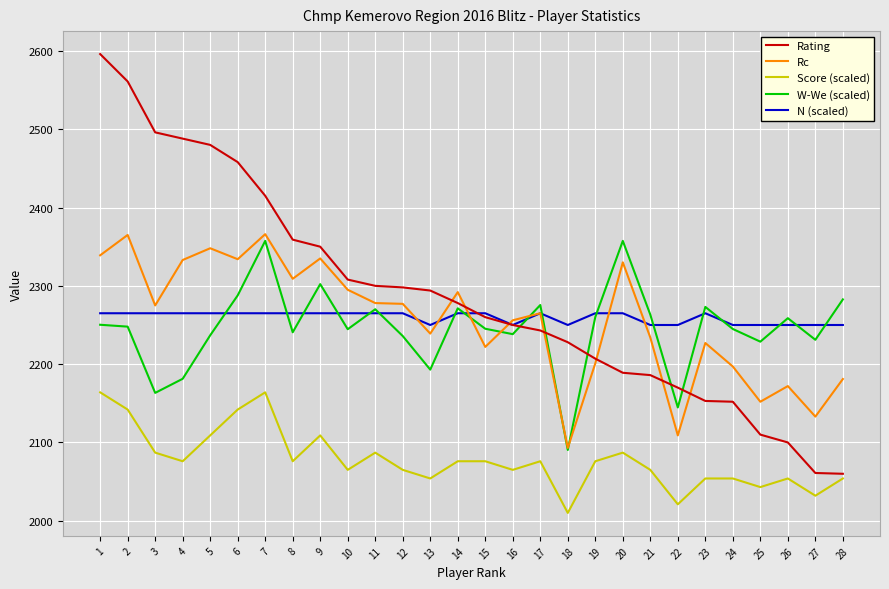

What is the sum of the Rating values at 4 and 7?

4903.0